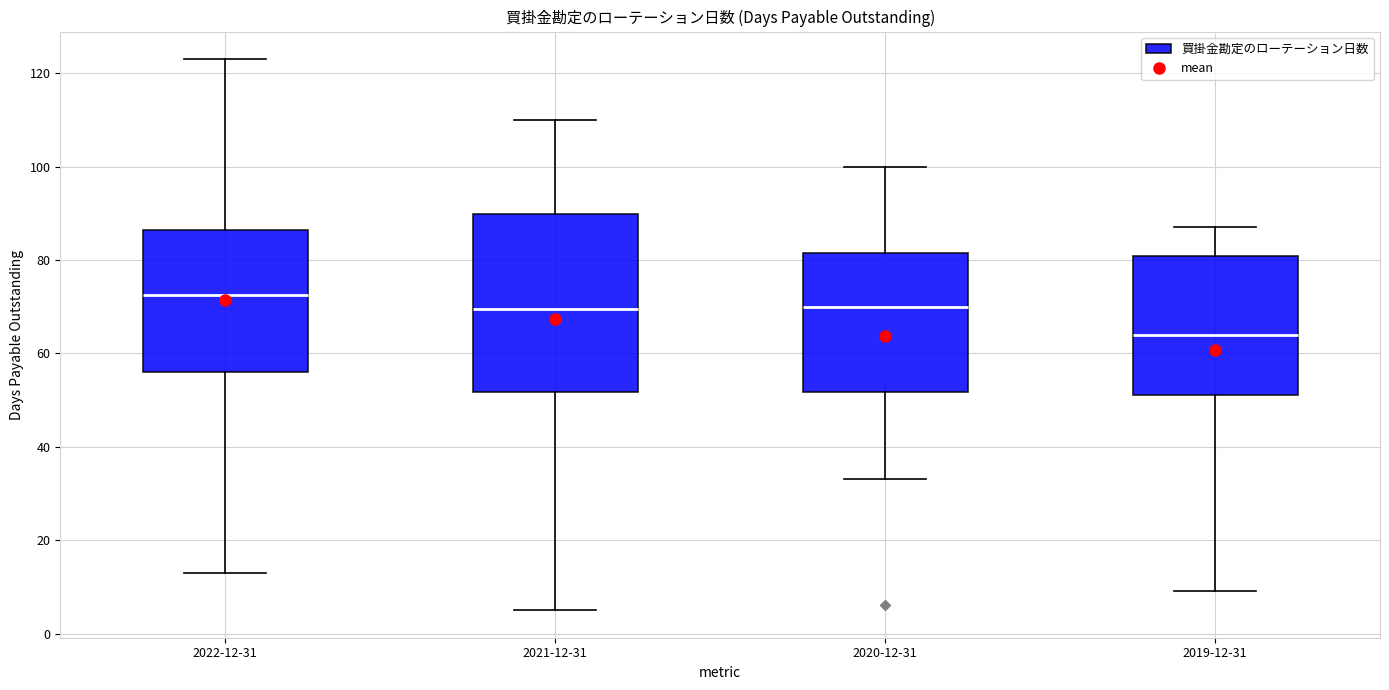

Reading left to right, transcribe this box plot: for each box, give where its median line is, the range the box spans, and where its two whiskers end, as read against the y-axis. The values are not printed on the chart, so give them approximately, as read against the axis.

2022-12-31: median 72, box 56 to 86, whiskers 14 to 124
2021-12-31: median 70, box 52 to 90, whiskers 6 to 110
2020-12-31: median 70, box 52 to 82, whiskers 34 to 100
2019-12-31: median 64, box 52 to 80, whiskers 10 to 88